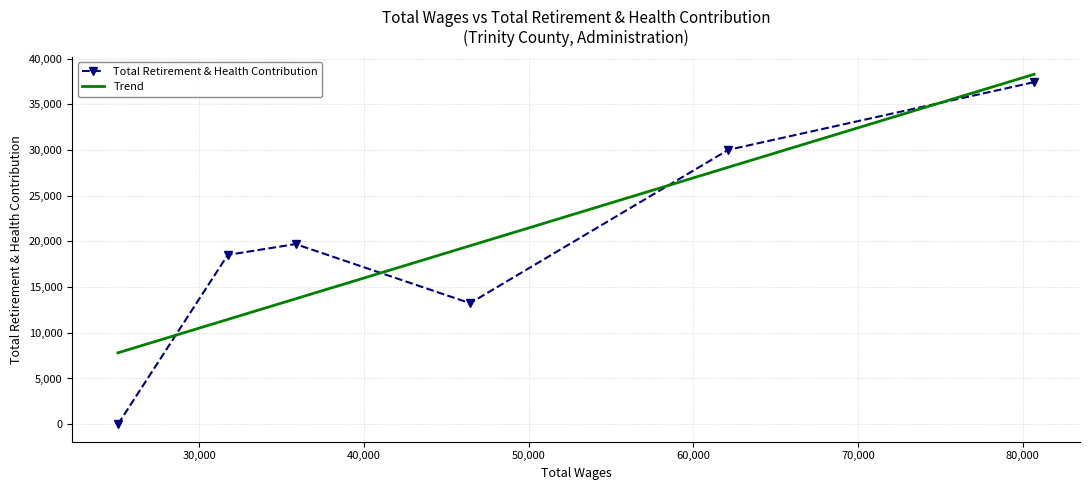

What is the greatest value displayed?

37417